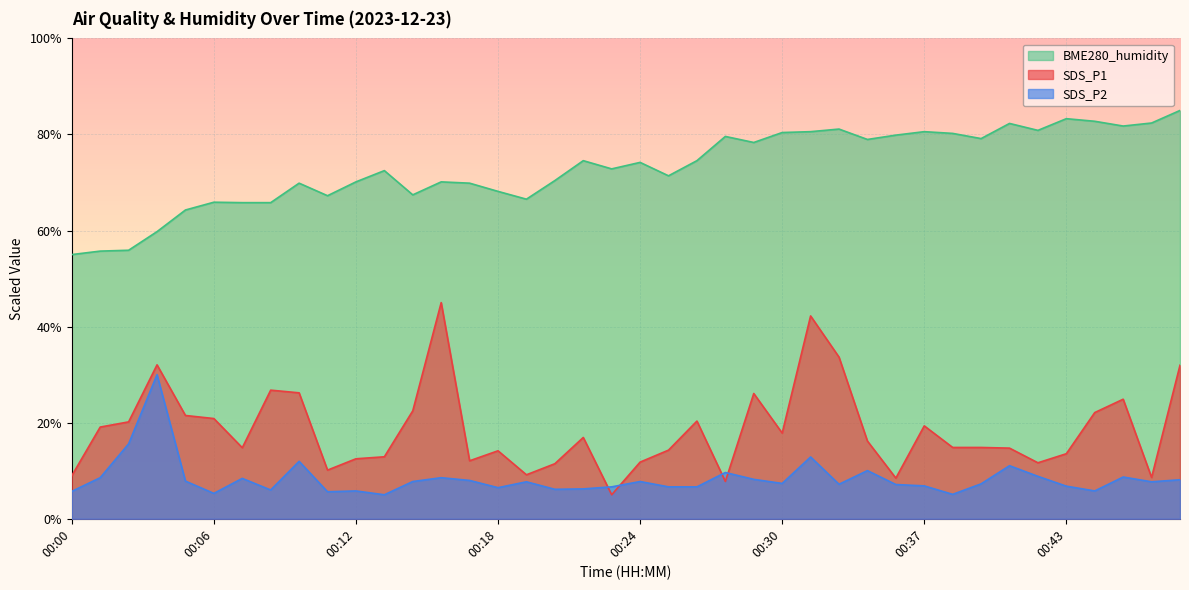

What is the value of the BME280_humidity point at the 38th from the left?

81.8